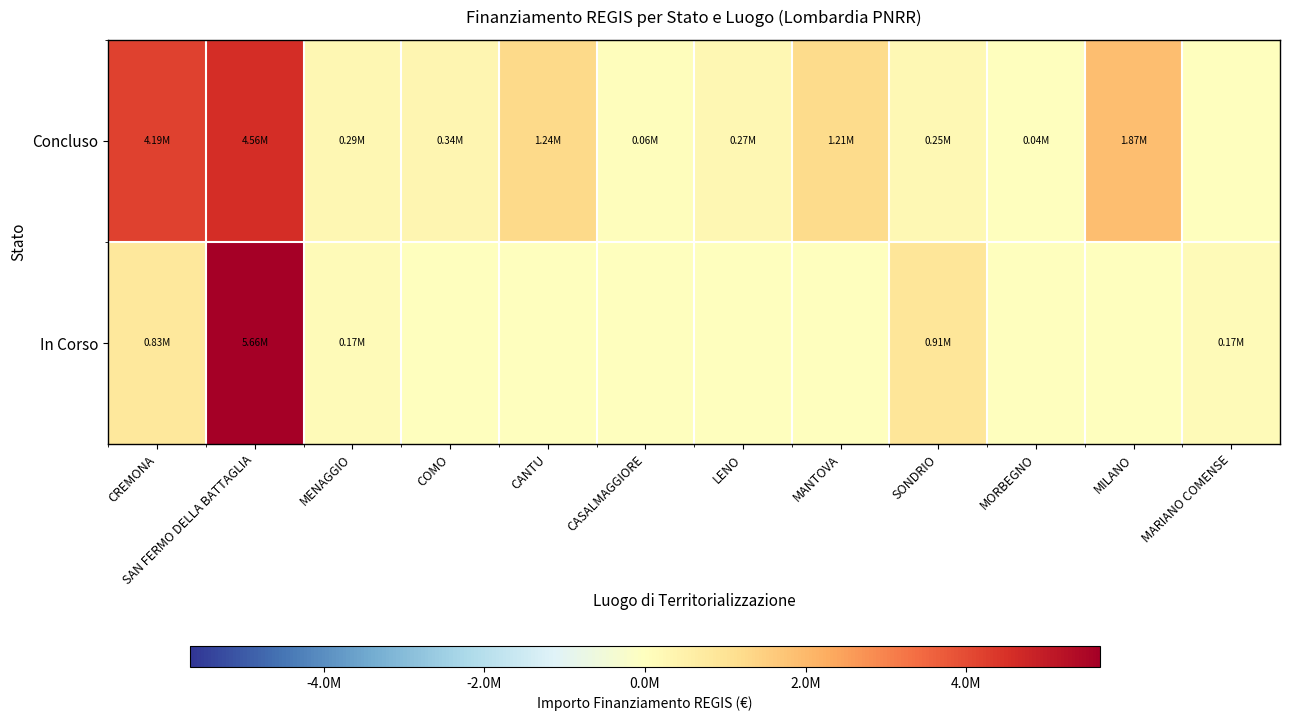

Which has a higher value, MARIANO COMENSE or CASALMAGGIORE?

CASALMAGGIORE